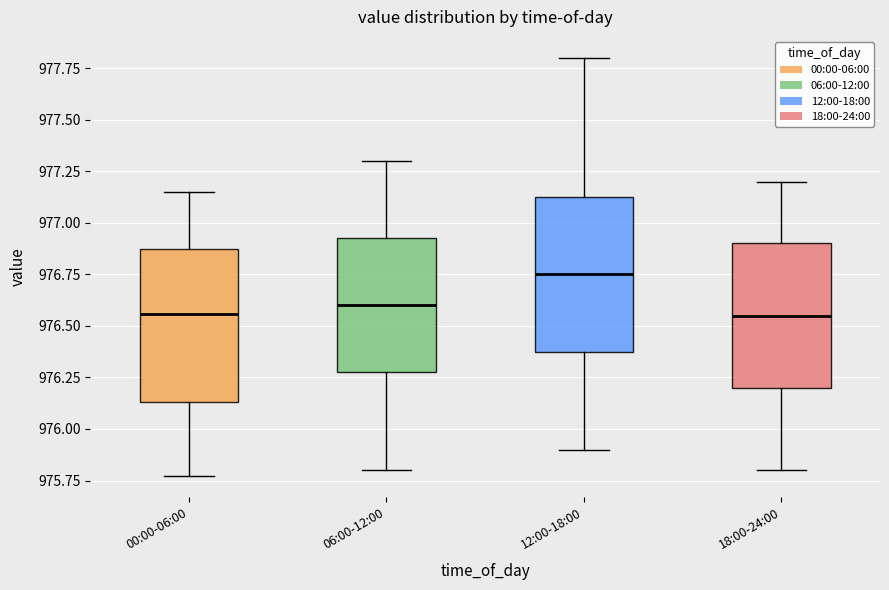

Reading left to right, read every box against the y-axis: the position of its median line, the range the box covers, and the ends of its whiskers. The values are not printed on the chart, so give them approximately, as read against the axis.

00:00-06:00: median 976.55, box 976.15 to 976.85, whiskers 975.75 to 977.15
06:00-12:00: median 976.60, box 976.30 to 976.95, whiskers 975.80 to 977.30
12:00-18:00: median 976.75, box 976.40 to 977.15, whiskers 975.90 to 977.80
18:00-24:00: median 976.55, box 976.20 to 976.90, whiskers 975.80 to 977.20